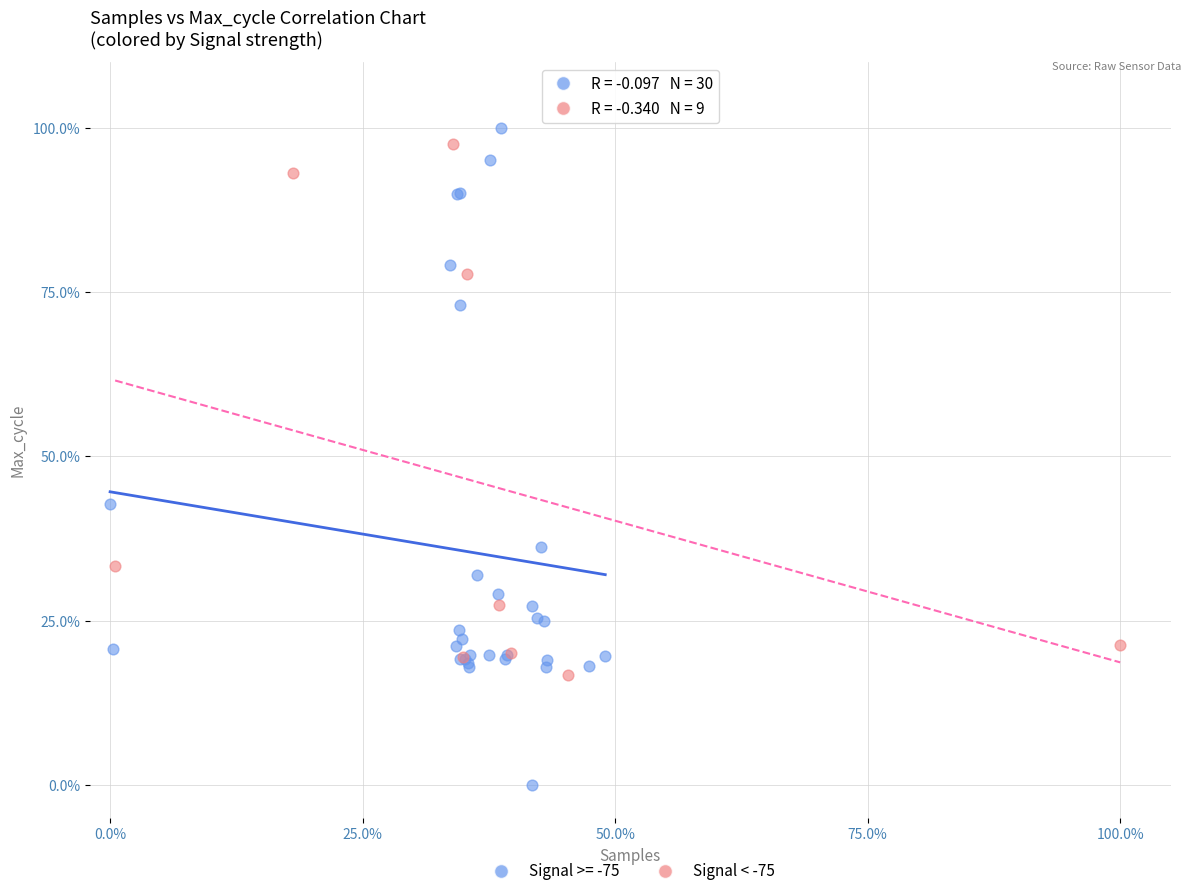

Which series reaches the minimum Y coordinate?

Signal >= -75